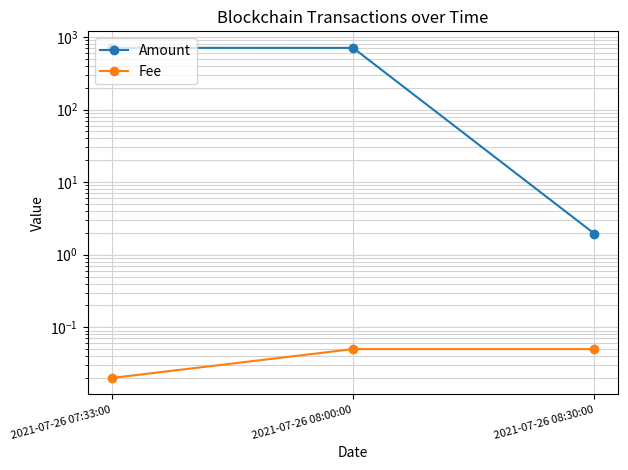

Rank the series by their average value, from lowest to highest.

Fee, Amount